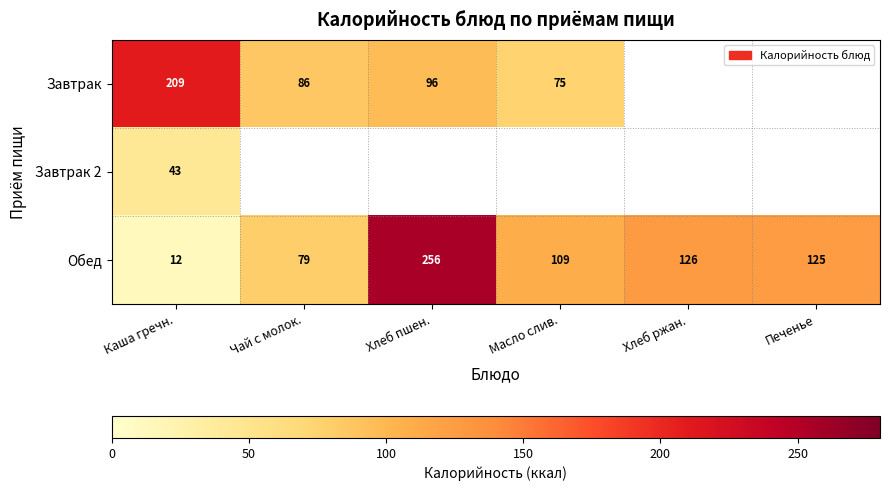

Which category has the highest value in the Обед series?

Хлеб пшен.